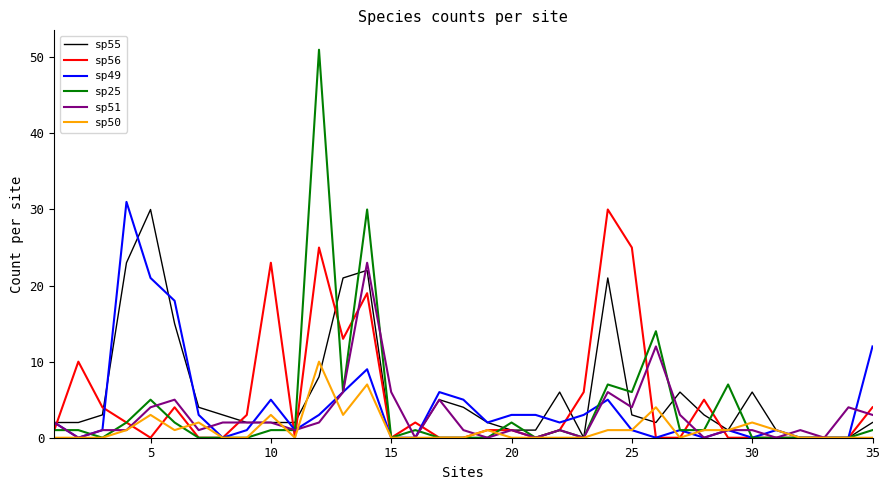

True or false: sp25 has more than 0 points higher than both neighbors.

True